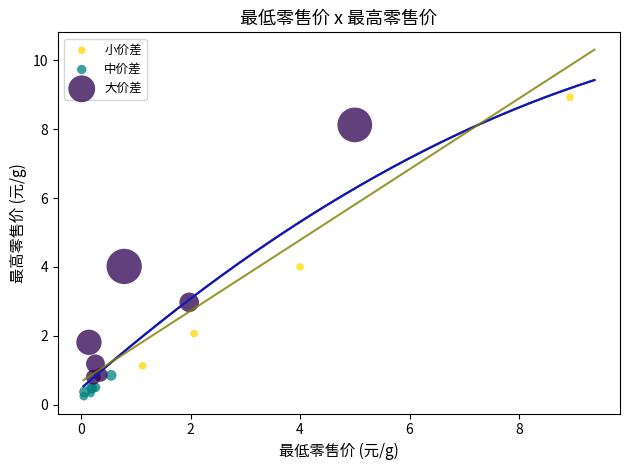

Which series has the largest Y range (max minus min)?

小价差